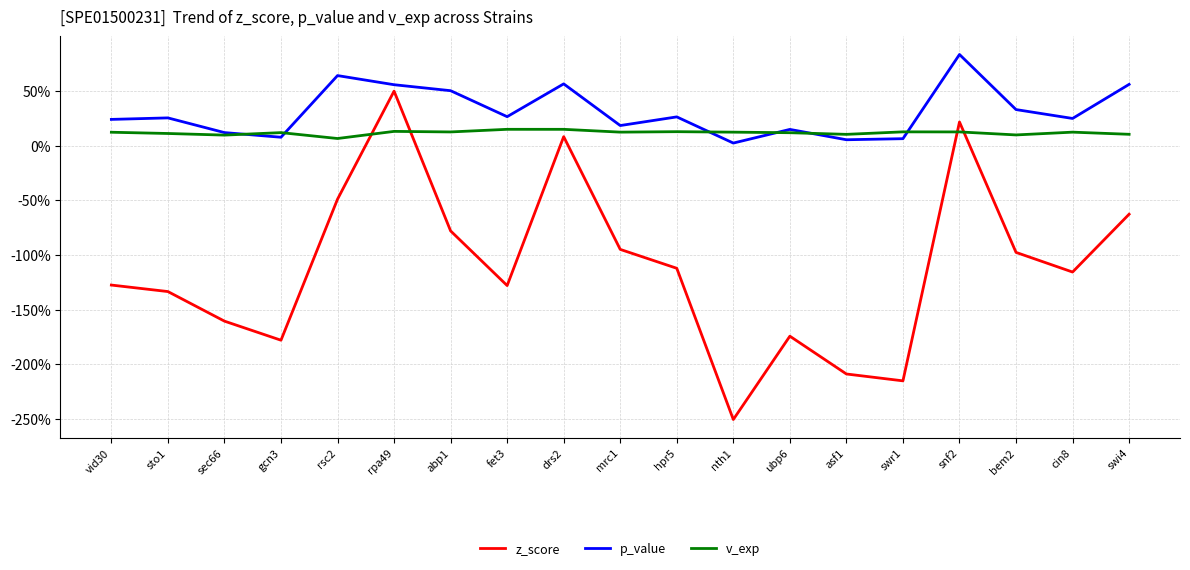

Does the chart display data point markers on the line(s)?

No